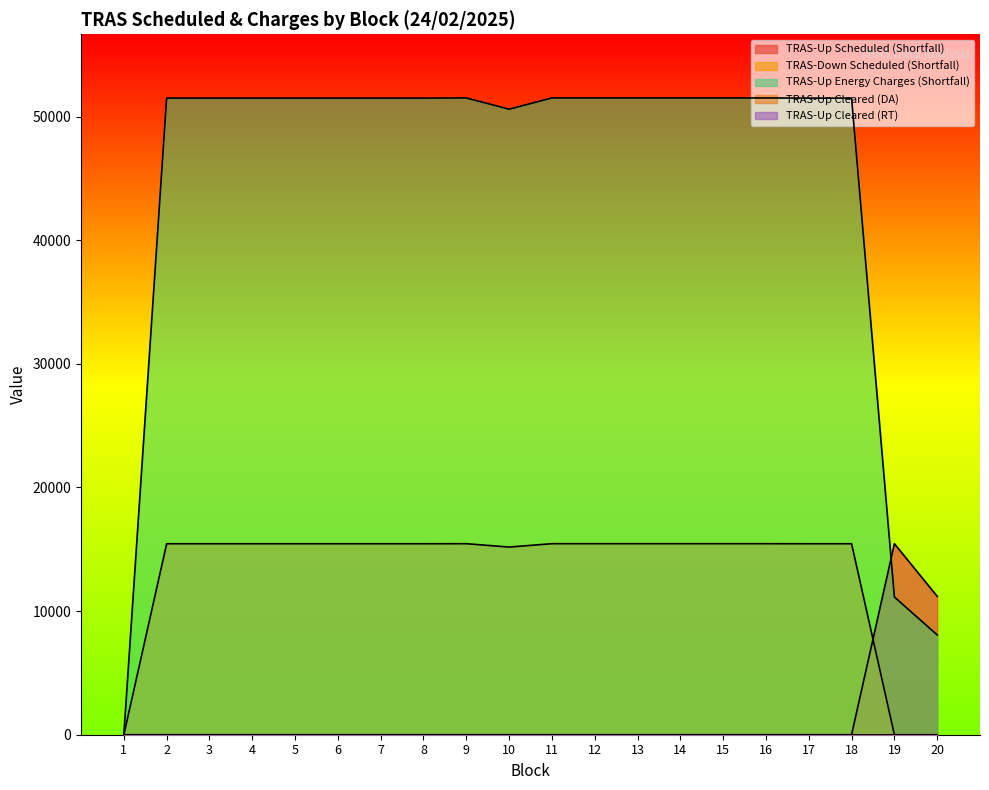

Which has a higher value, 4 or 7?

4